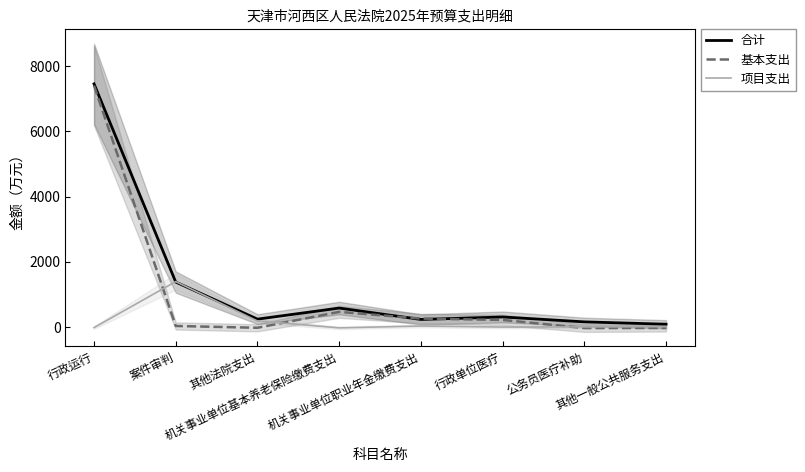

At 公务员医疗补助, list the series in order from largest to smallest.

合计, 项目支出, 基本支出